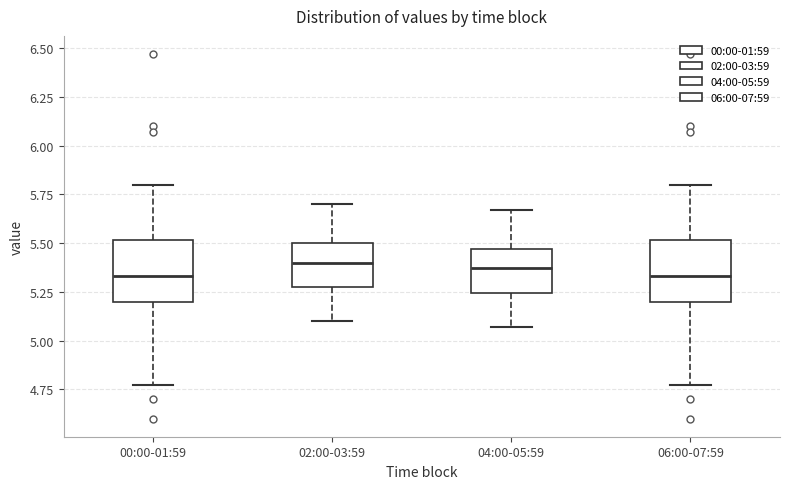

Reading left to right, read every box against the y-axis: the position of its median line, the range the box covers, and the ends of its whiskers. The values are not printed on the chart, so give them approximately, as read against the axis.

00:00-01:59: median 5.35, box 5.20 to 5.50, whiskers 4.75 to 5.80
02:00-03:59: median 5.40, box 5.30 to 5.50, whiskers 5.10 to 5.70
04:00-05:59: median 5.35, box 5.25 to 5.45, whiskers 5.05 to 5.65
06:00-07:59: median 5.35, box 5.20 to 5.50, whiskers 4.75 to 5.80